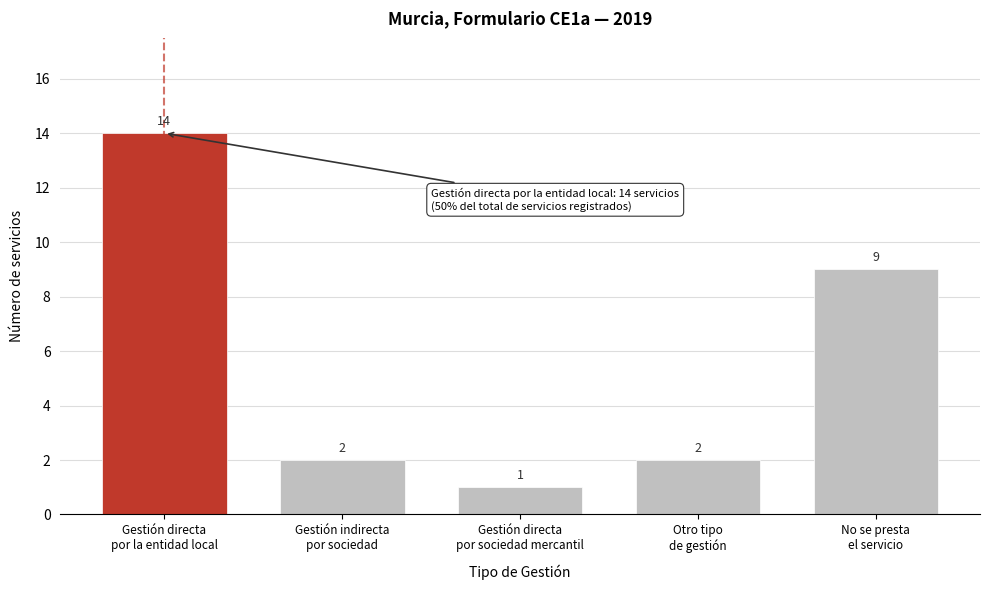

Reading right to left, list all the values displayed in this chart.

9	2	1	2	14